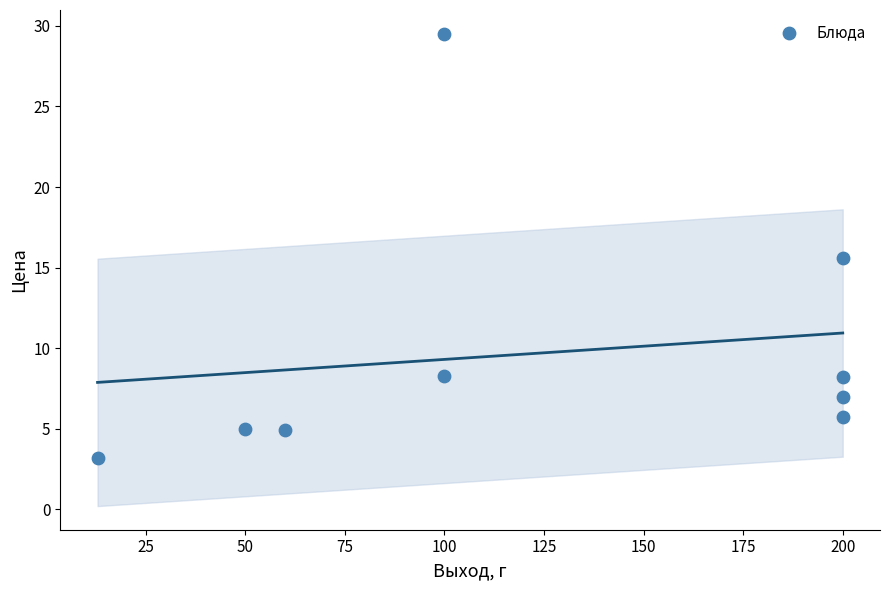

What is the average X value?

124.8